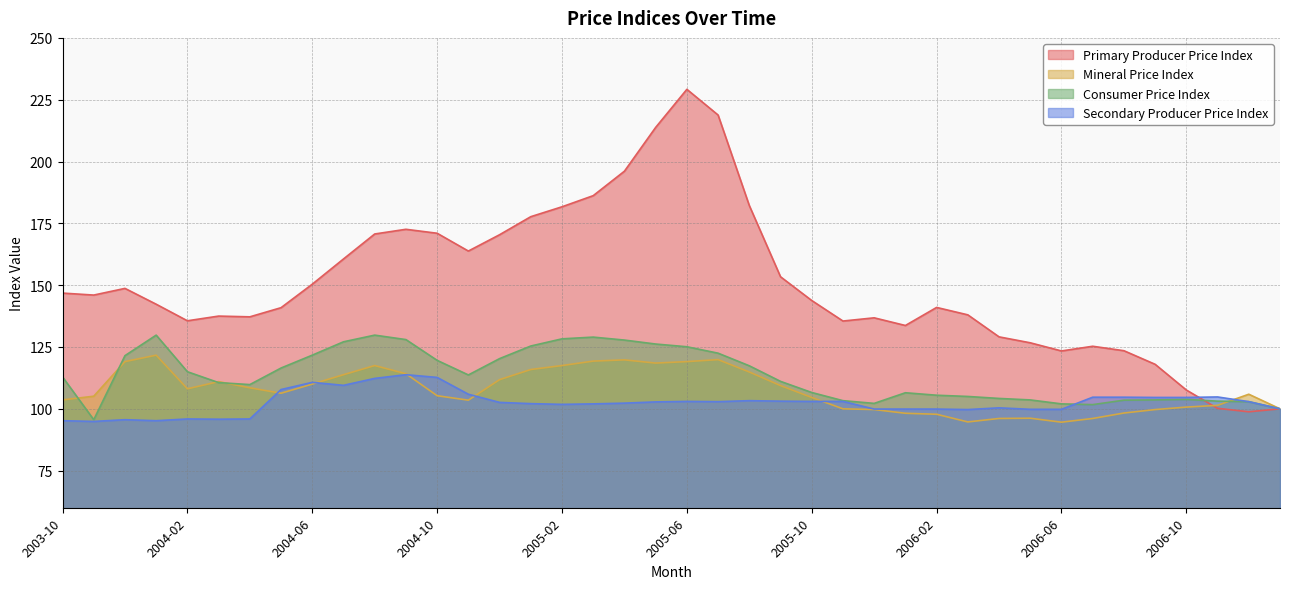

Which series has the widest spread of values?

Primary Producer Price Index